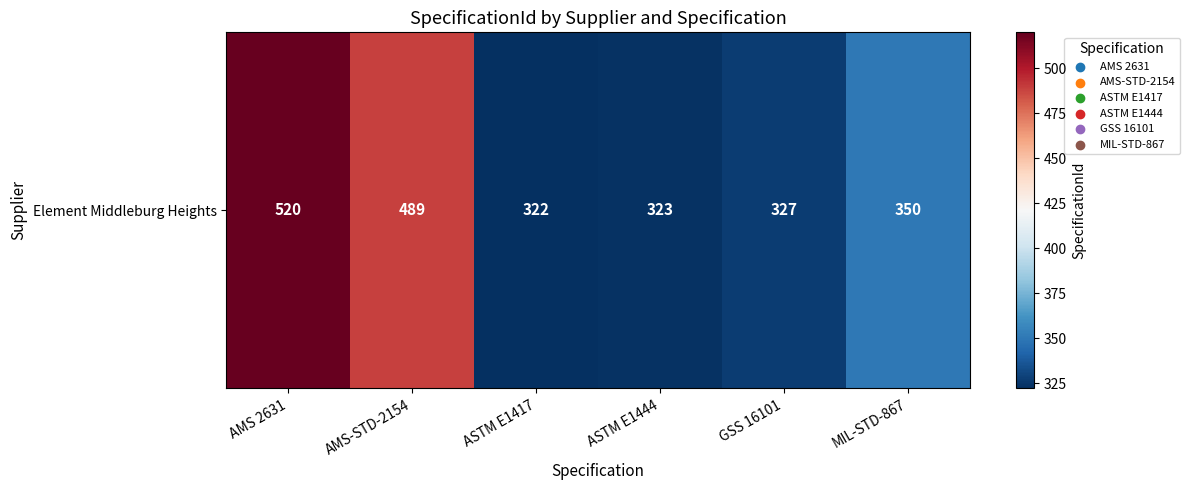

Reading left to right, transcribe all the data shown in this chart.

520	489	322	323	327	350